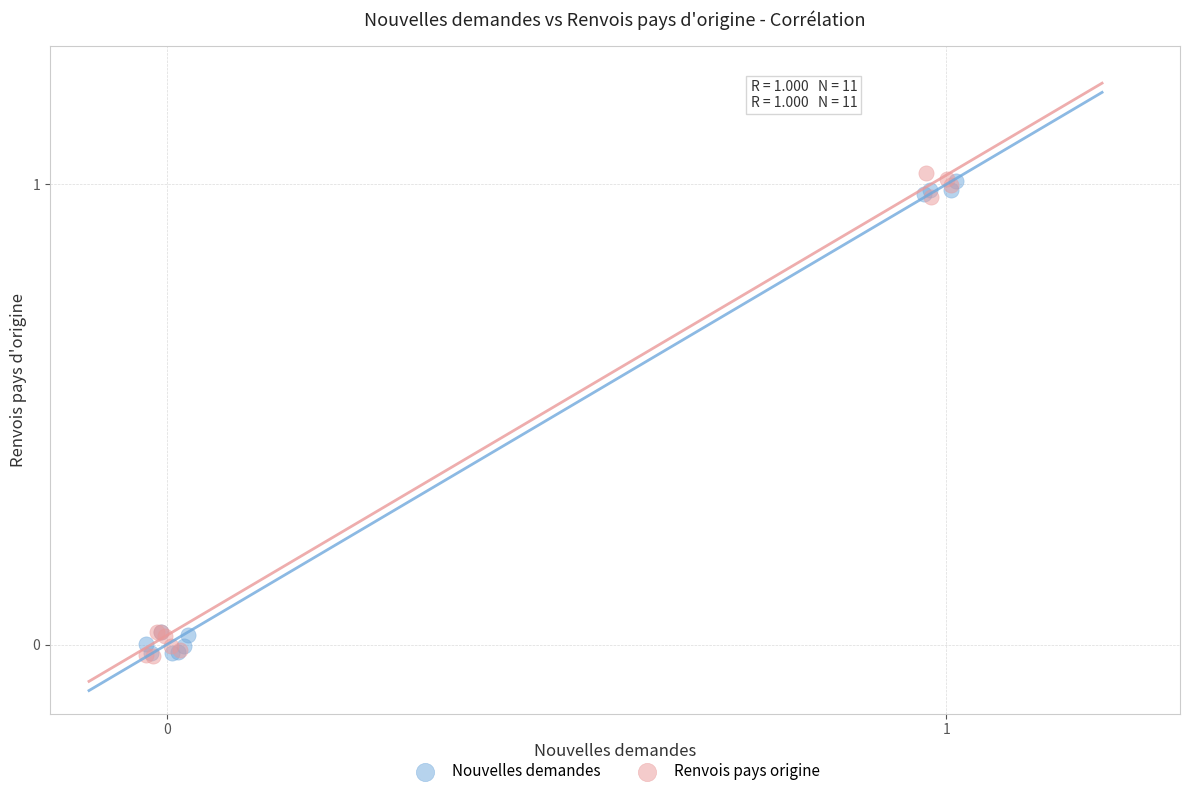

Which series has the widest spread of Y values?

Renvois pays origine